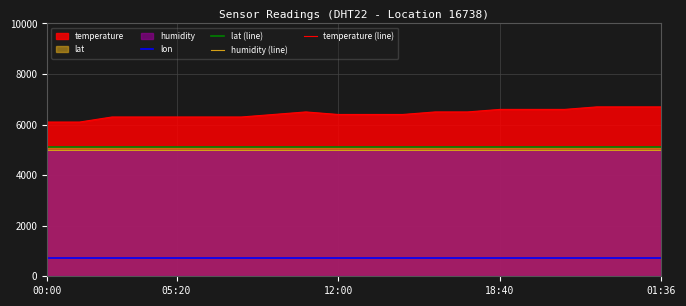

Which category has the lowest value across all series?

00:00